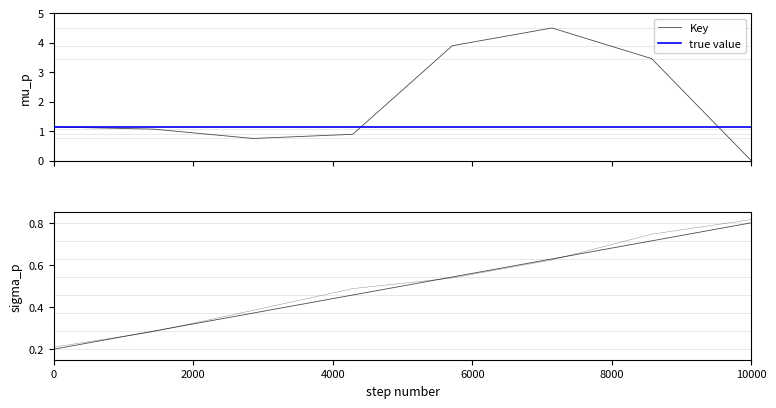

What is the average value?

2.0